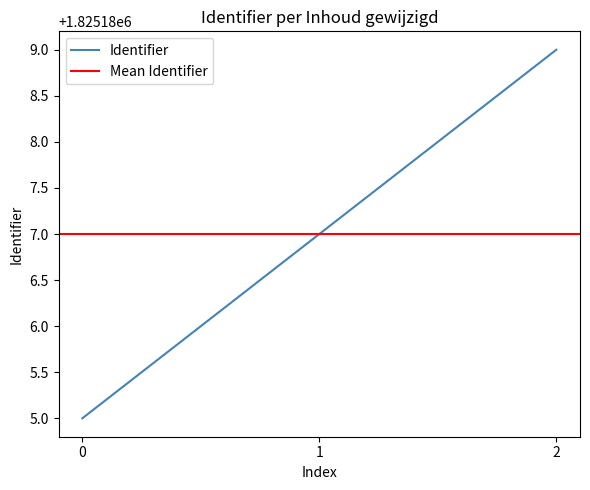

What is the average value?

1825187